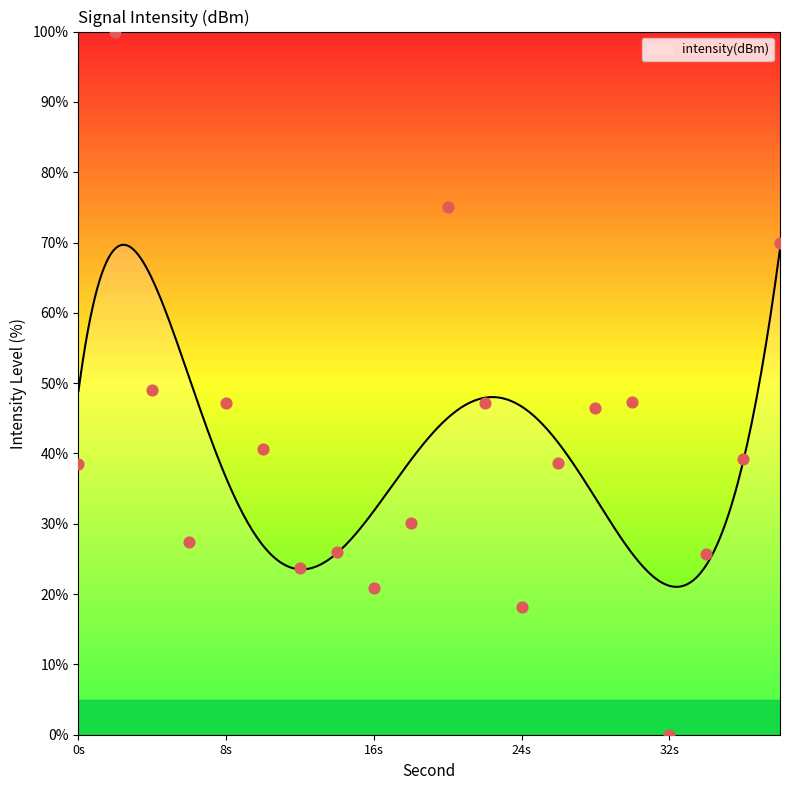

What is the ratio of the value at 36 to the value at 4?

0.8